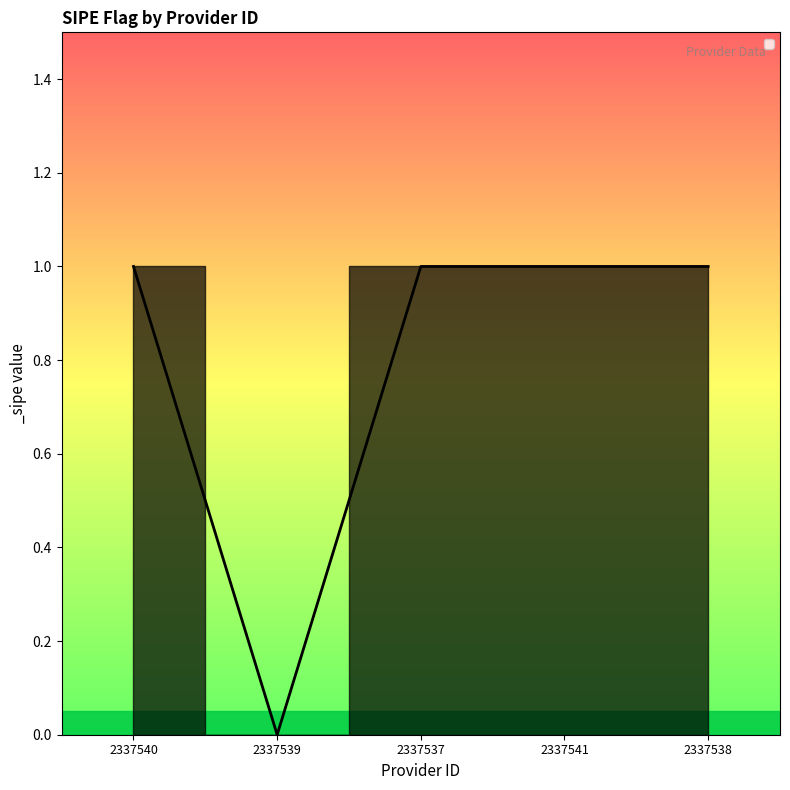

Does the chart have visible grid lines?

No